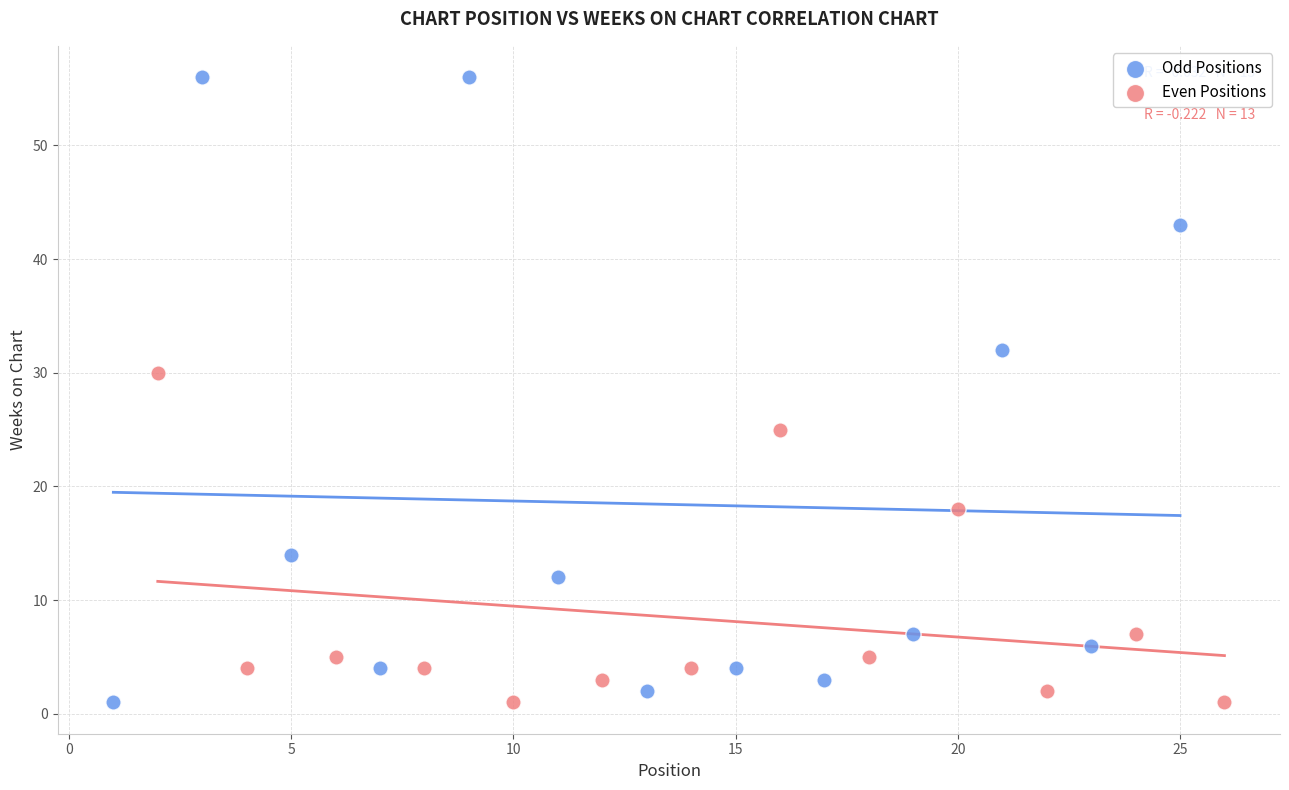

Which series reaches the maximum Y coordinate?

Odd Positions